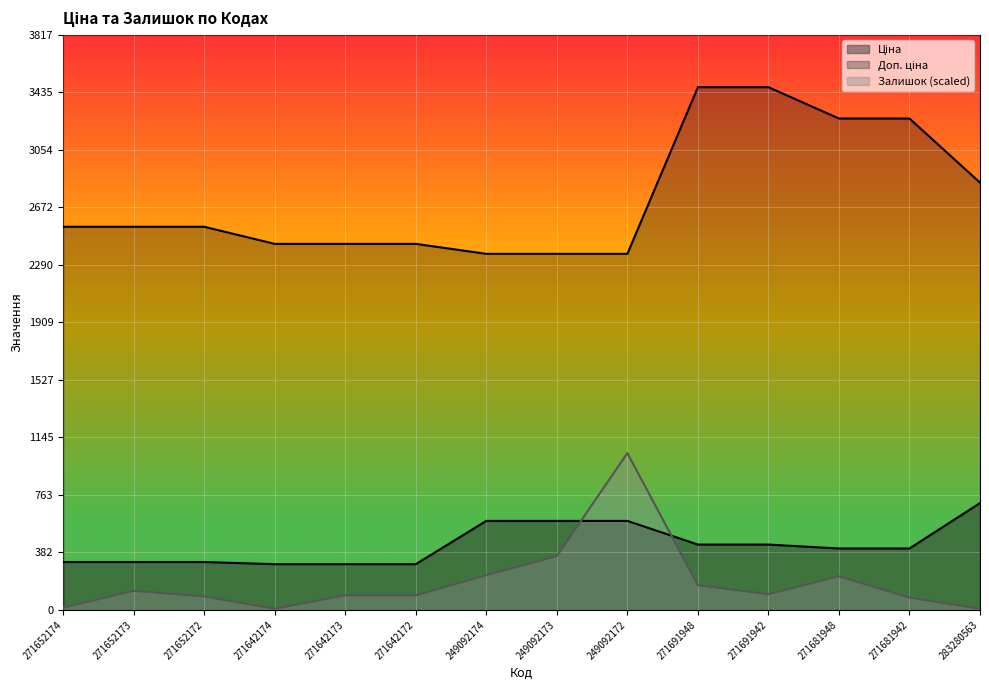

Where is Ціна nearest to the value 506?

271691948